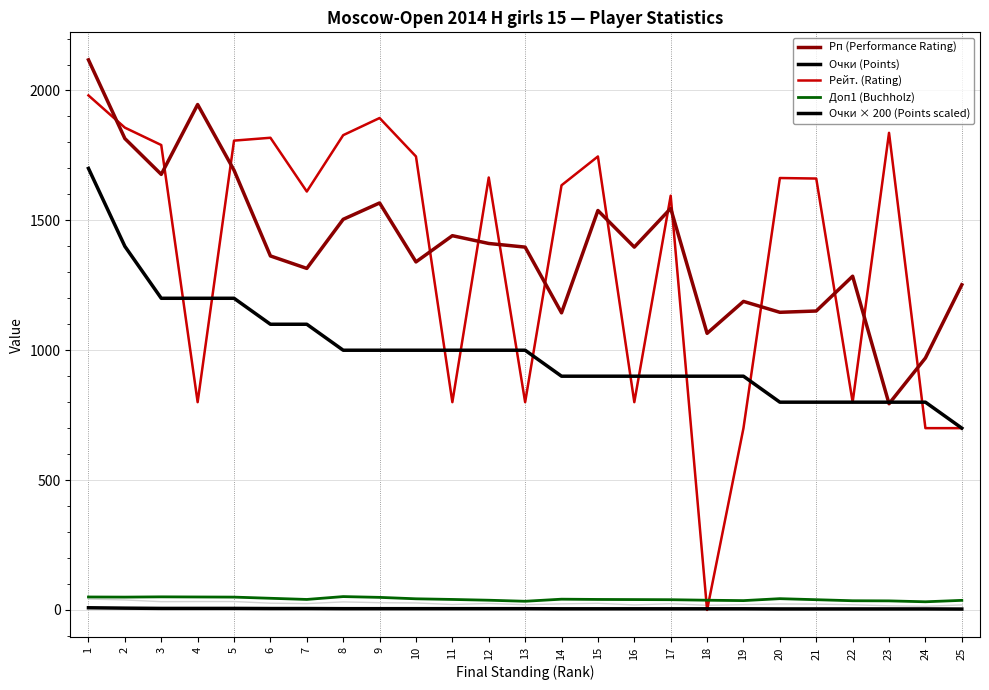

At which category does Рейт. (Rating) reach its first local peak?

6